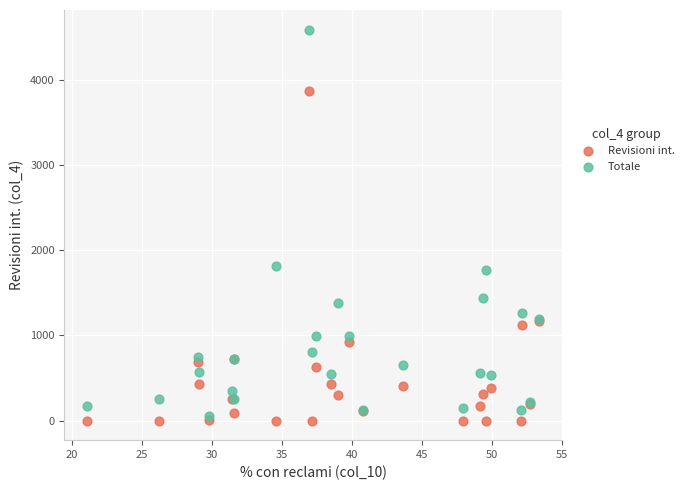

Which series reaches the minimum Y coordinate?

Revisioni int.